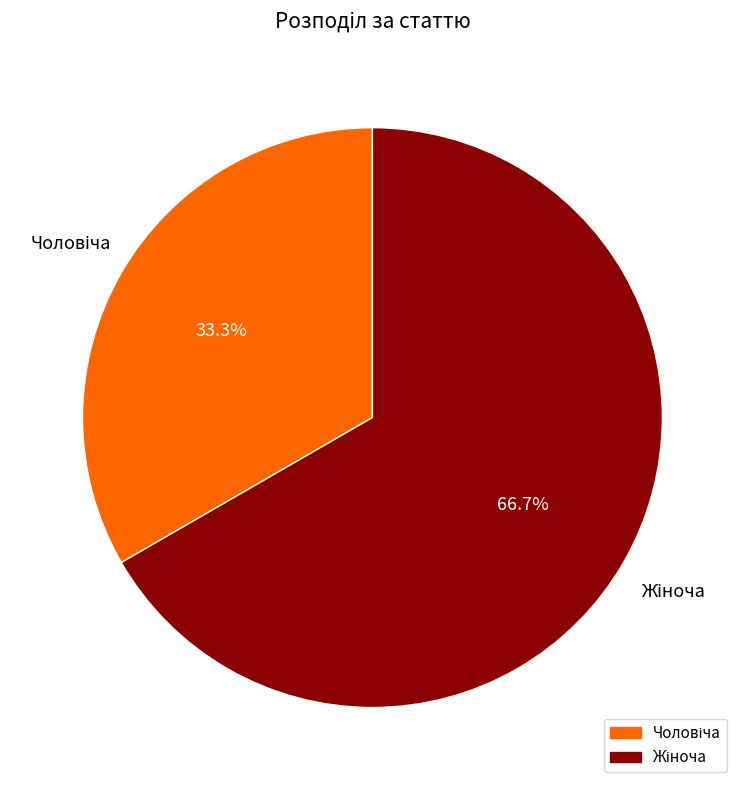

Is there any slice that represents more than half of the pie?

Yes